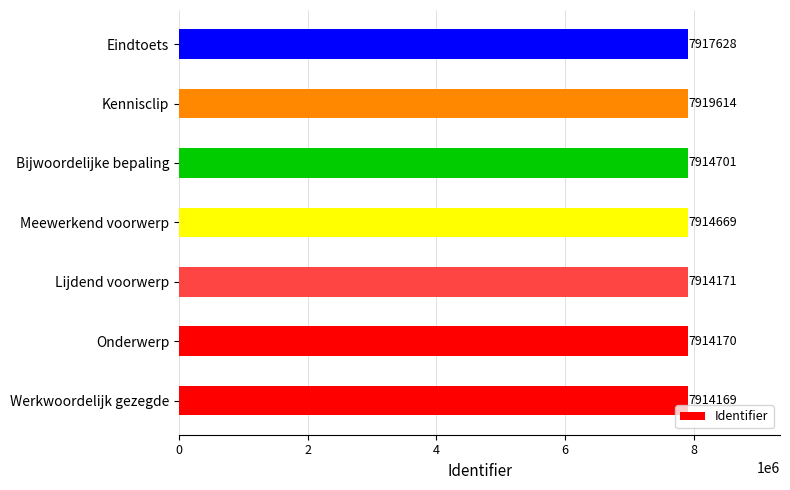

Reading top to bottom, what are all the values shown in this chart?

Eindtoets=7917628	Kennisclip=7919614	Bijwoordelijke bepaling=7914701	Meewerkend voorwerp=7914669	Lijdend voorwerp=7914171	Onderwerp=7914170	Werkwoordelijk gezegde=7914169